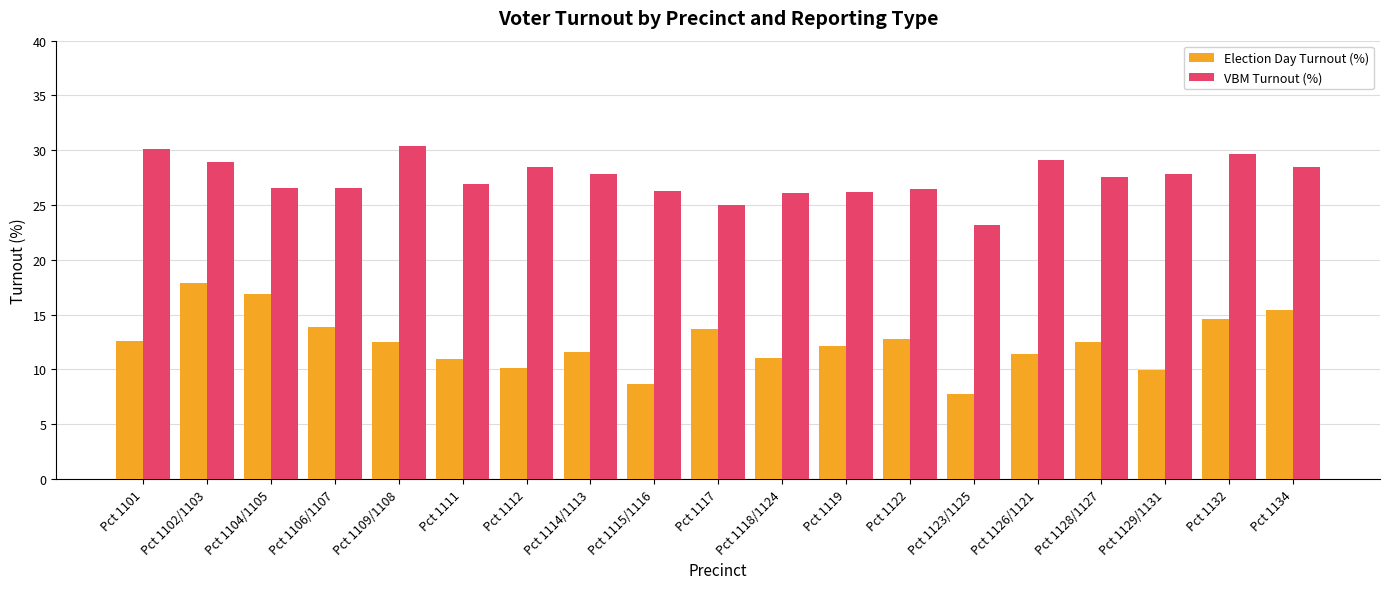

Rank the series by their average value, from lowest to highest.

Election Day Turnout (%), VBM Turnout (%)